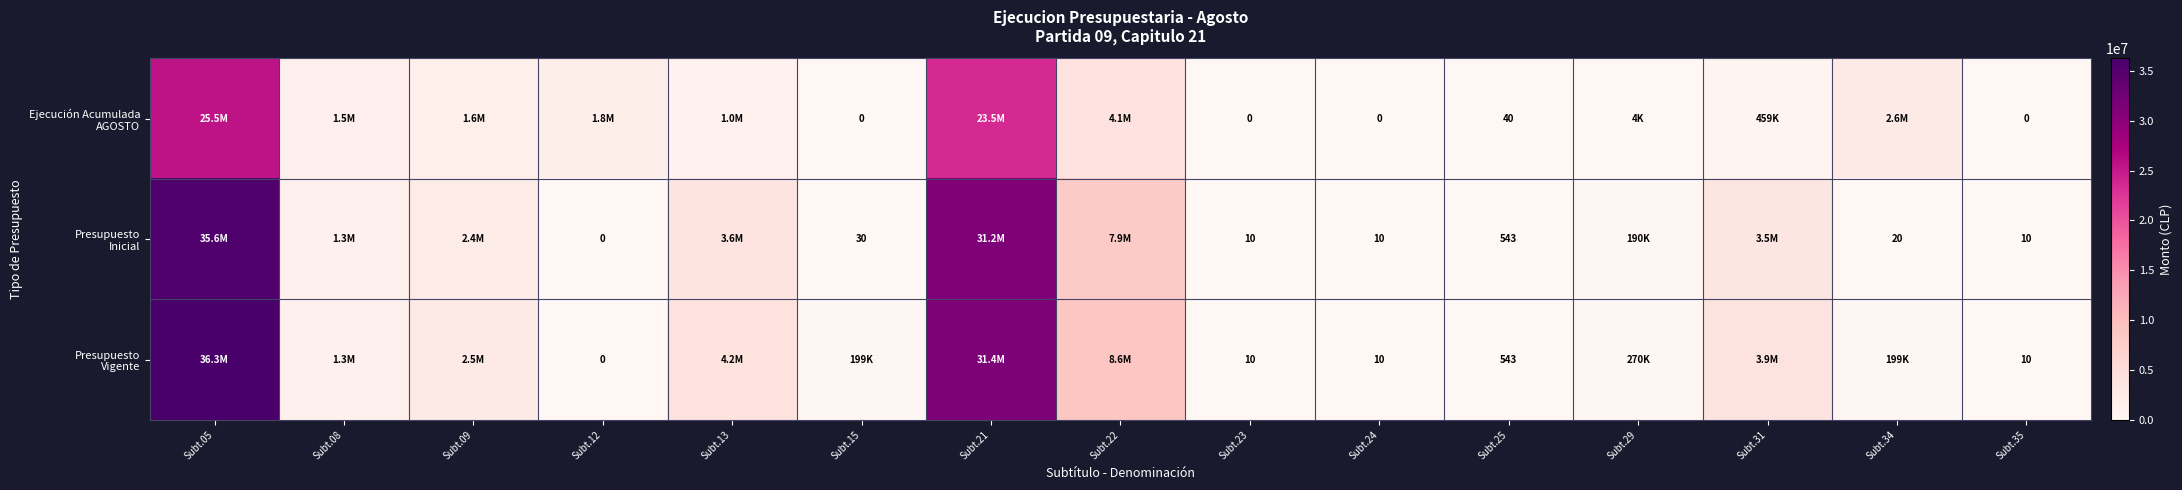

How many distinct data groups are displayed?

3